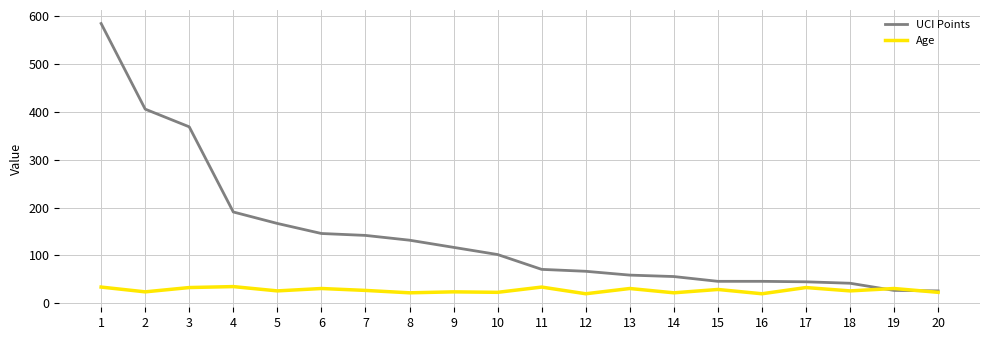

The value of UCI Points at 20 is 7. True or false?

False